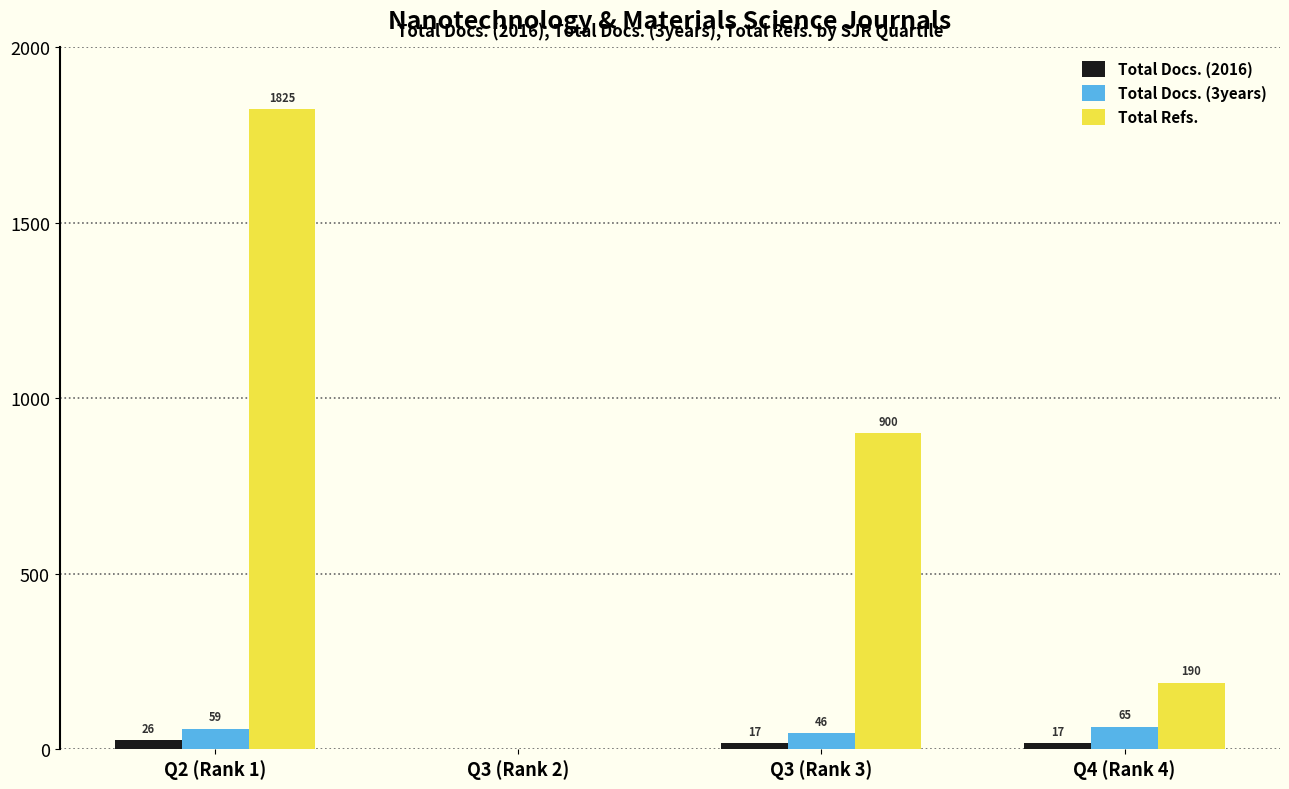

Reading right to left, transcribe all the data shown in this chart.

Total Docs. (2016): Q4 (Rank 4)=17	Q3 (Rank 3)=17	Q3 (Rank 2)=0	Q2 (Rank 1)=26
Total Docs. (3years): Q4 (Rank 4)=65	Q3 (Rank 3)=46	Q3 (Rank 2)=0	Q2 (Rank 1)=59
Total Refs.: Q4 (Rank 4)=190	Q3 (Rank 3)=900	Q3 (Rank 2)=0	Q2 (Rank 1)=1825